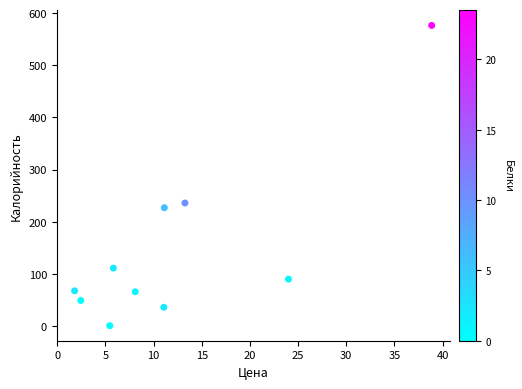

What is the average X value?

12.2